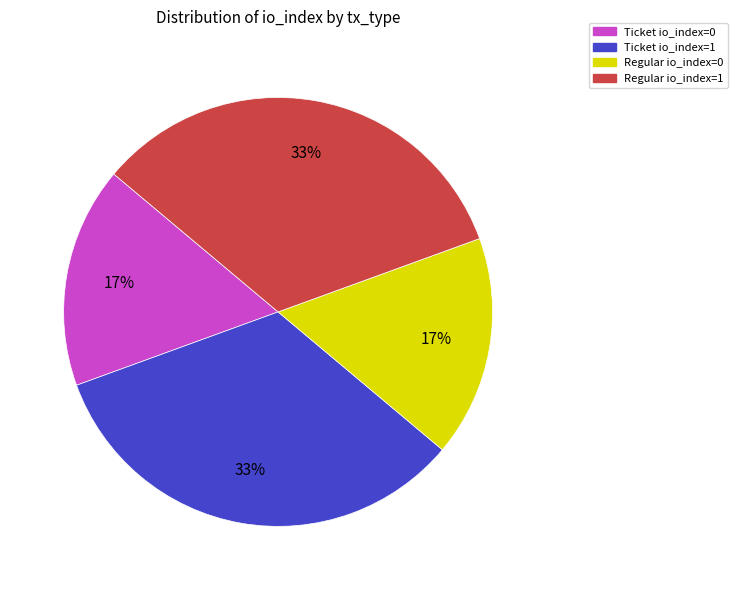

Count the number of slices in the pie.

4